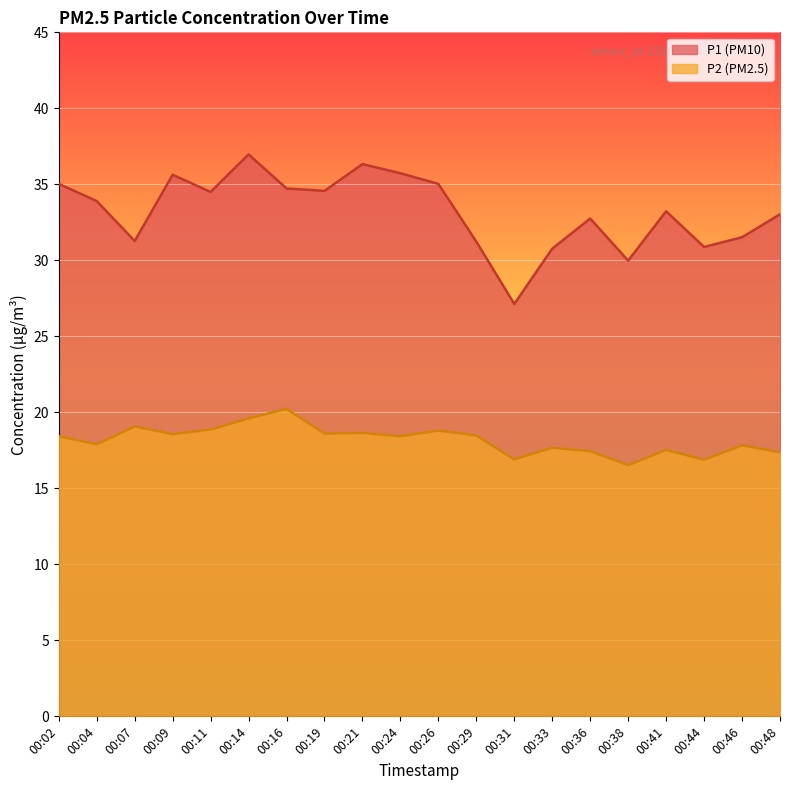

What is the difference between the second highest and second lowest values in the P1 series?

6.3